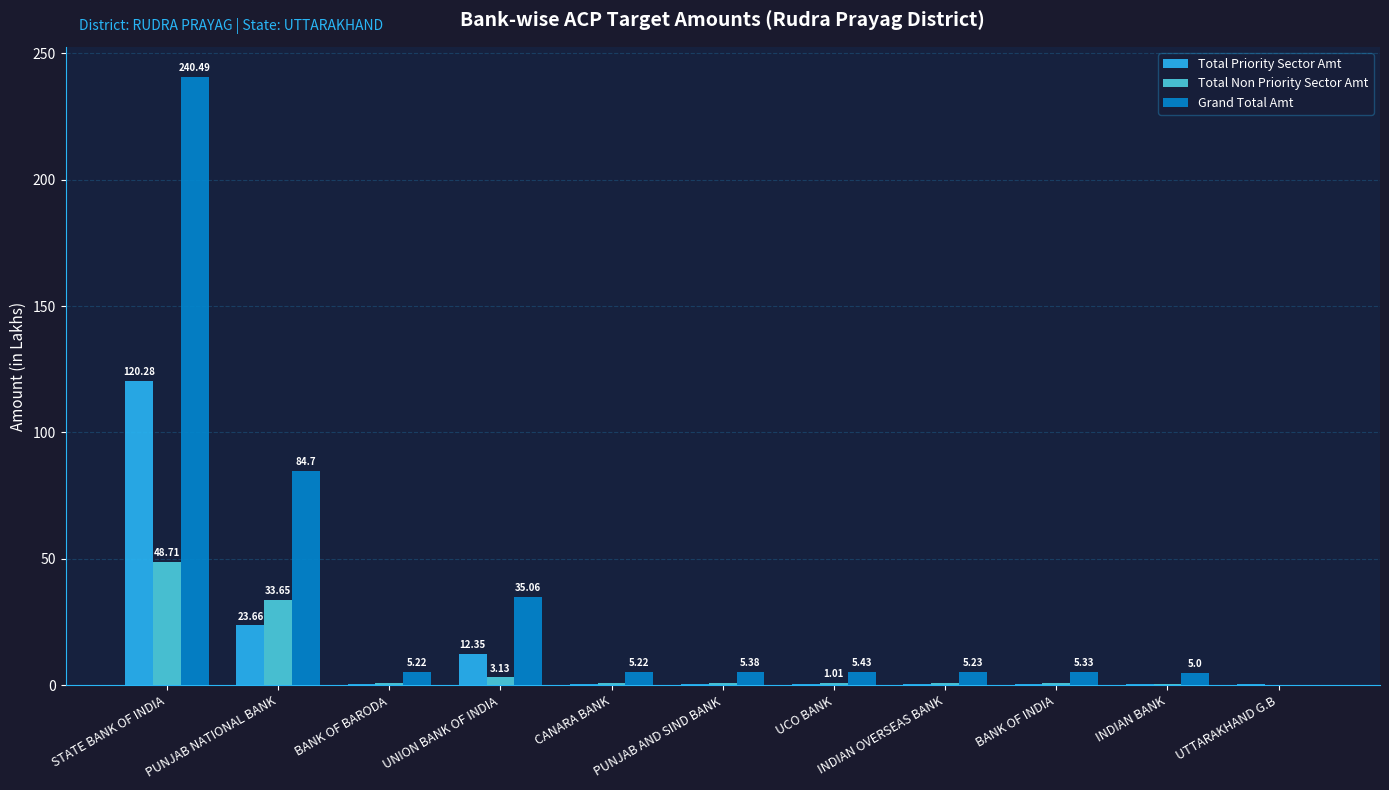

Where is Total Non Priority Sector Amt nearest to the value 24?

PUNJAB NATIONAL BANK